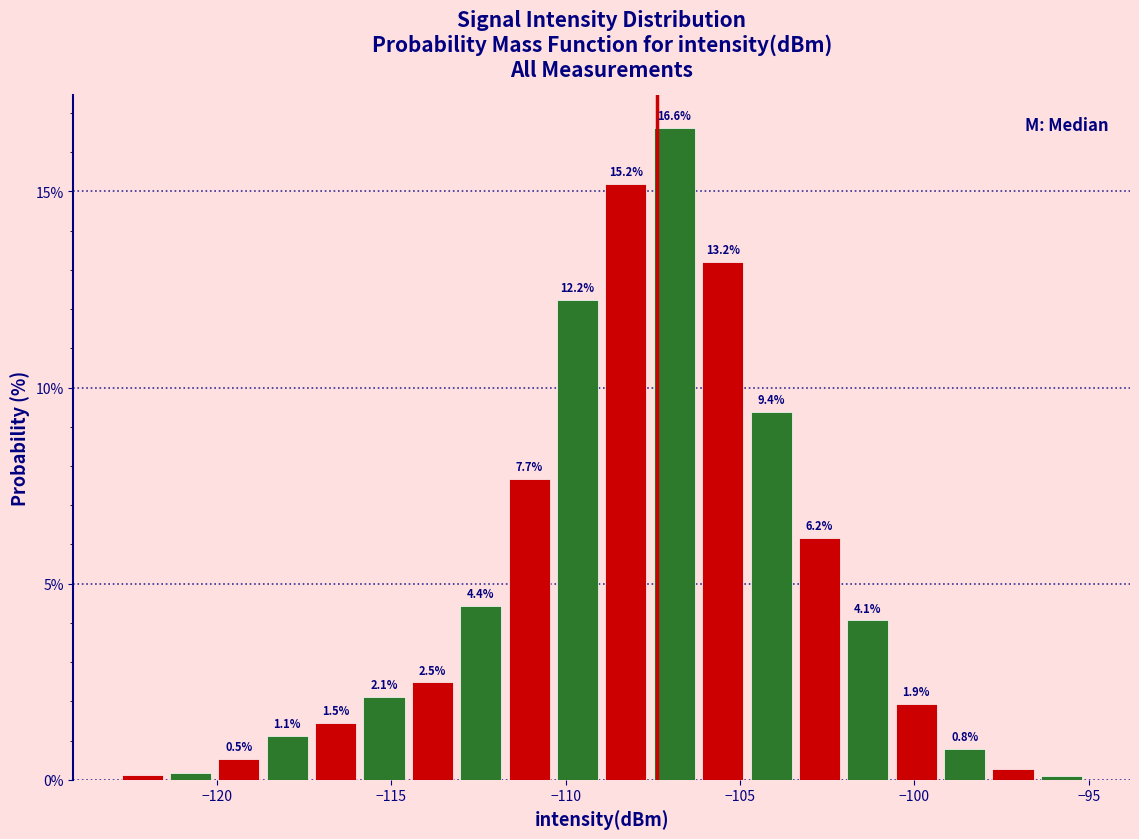

Read against the x-axis, roughly where is the centre of the tallest bar?

-107.0